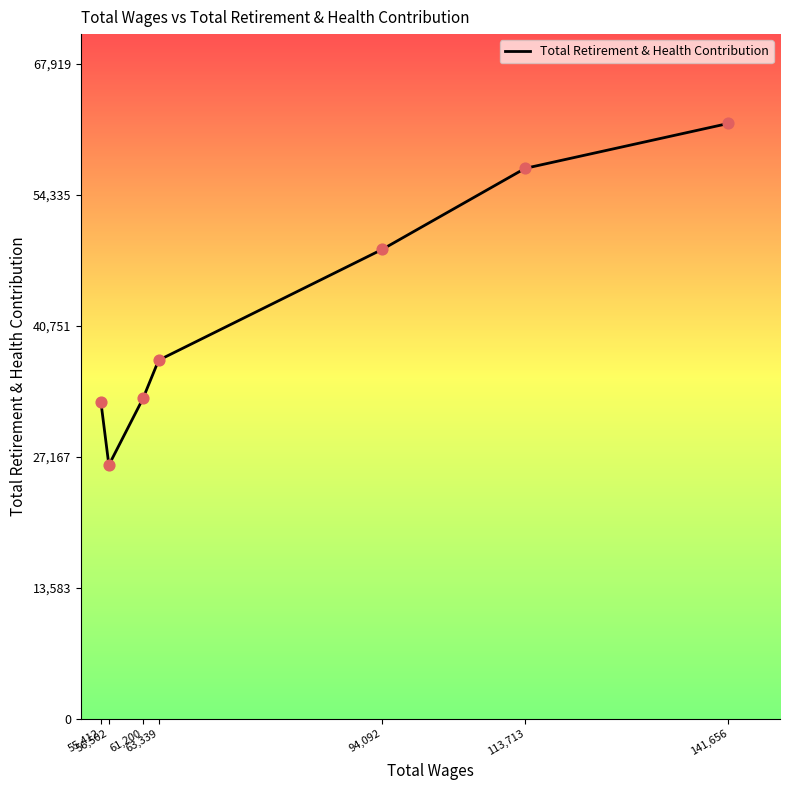

Which has a higher value, 55,412 or 141,656?

141,656